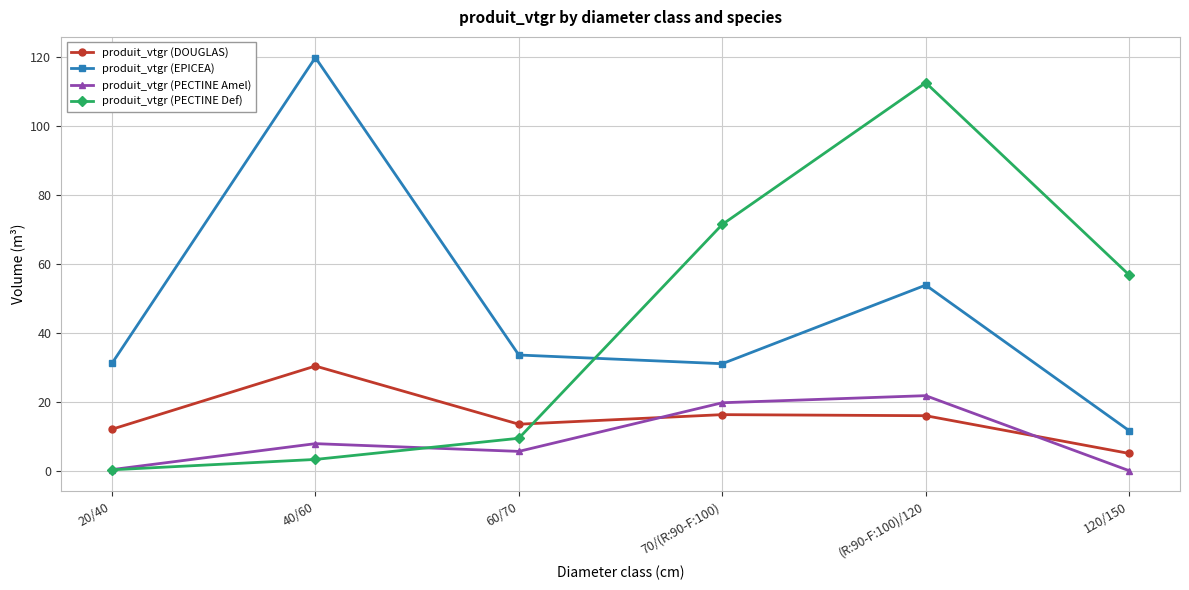

True or false: produit_vtgr (DOUGLAS) has more than 0 points higher than both neighbors.

True